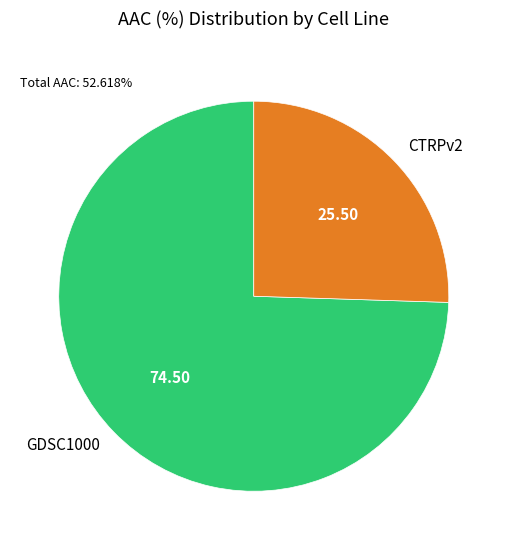

What is the largest slice in the pie chart?

GDSC1000